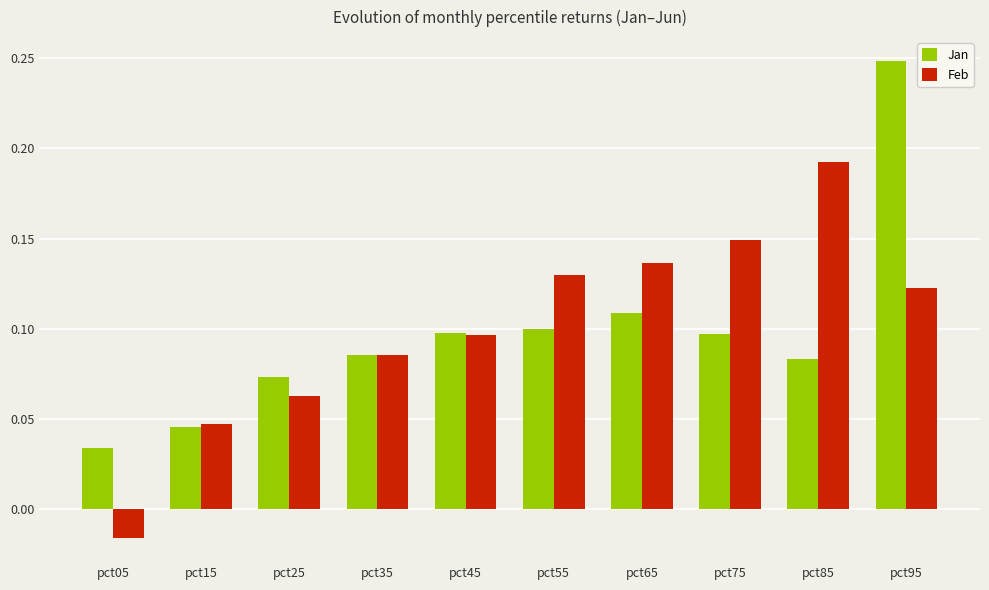

At how many categories does at least one series exceed 0?

10